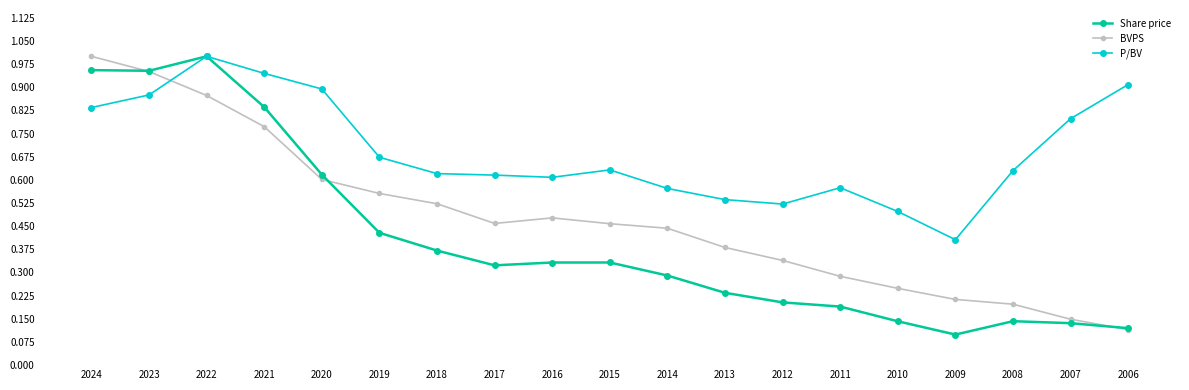

Rank the series by their average value, from lowest to highest.

Share price, BVPS, P/BV